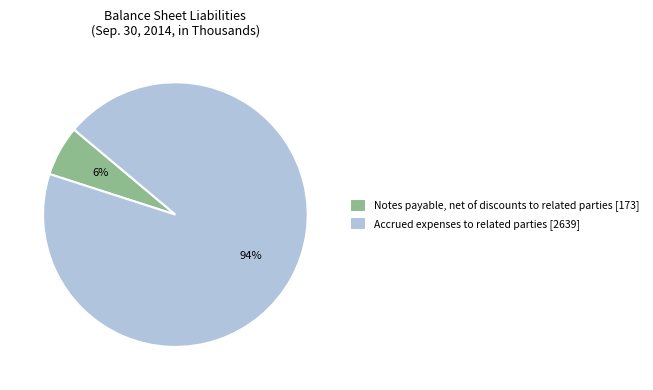

To the nearest percent, what is the average slice percentage?

50%